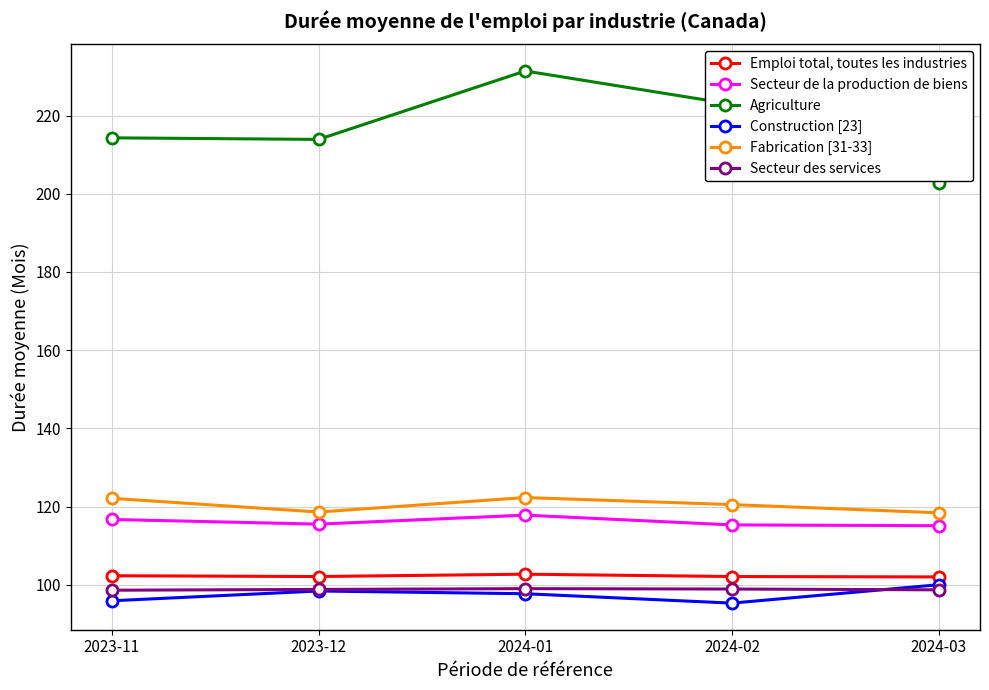

How many lines are shown in the chart?

6